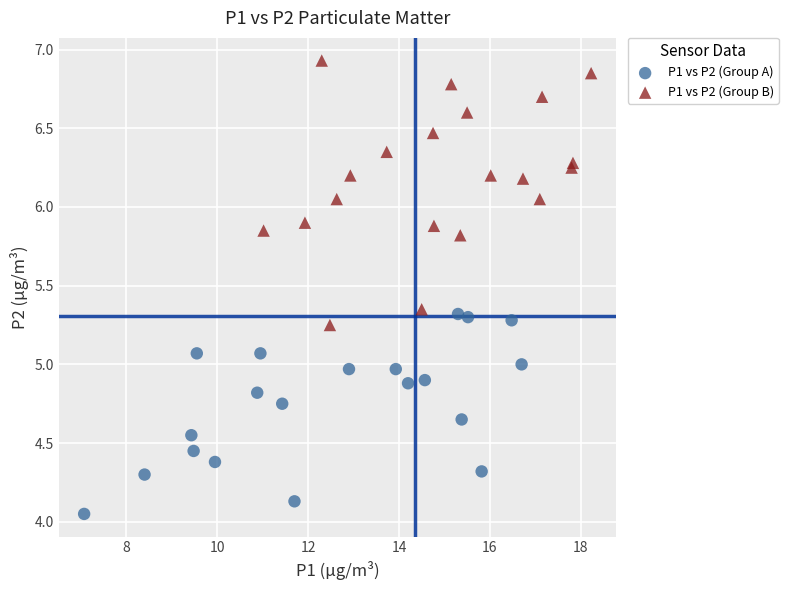

Which series contains the highest Y value?

P1 vs P2 (Group B)